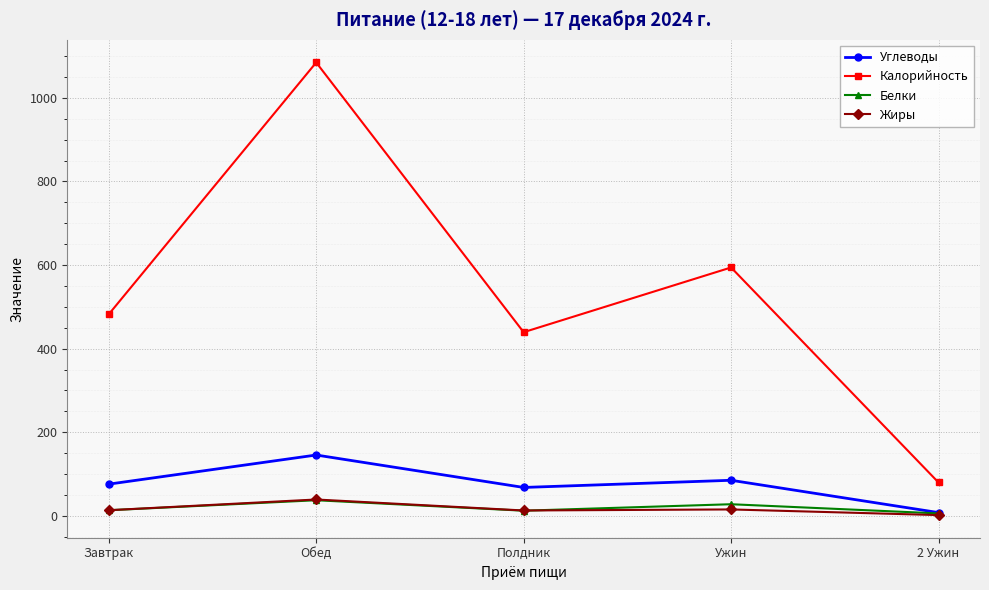

What are all the series names shown in the legend?

Углеводы, Калорийность, Белки, Жиры